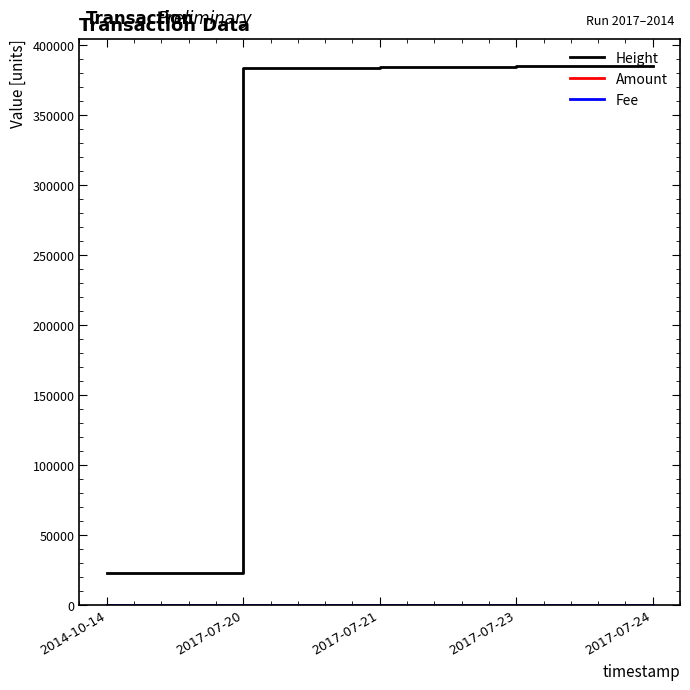

Which series has the largest range (max minus min)?

Height